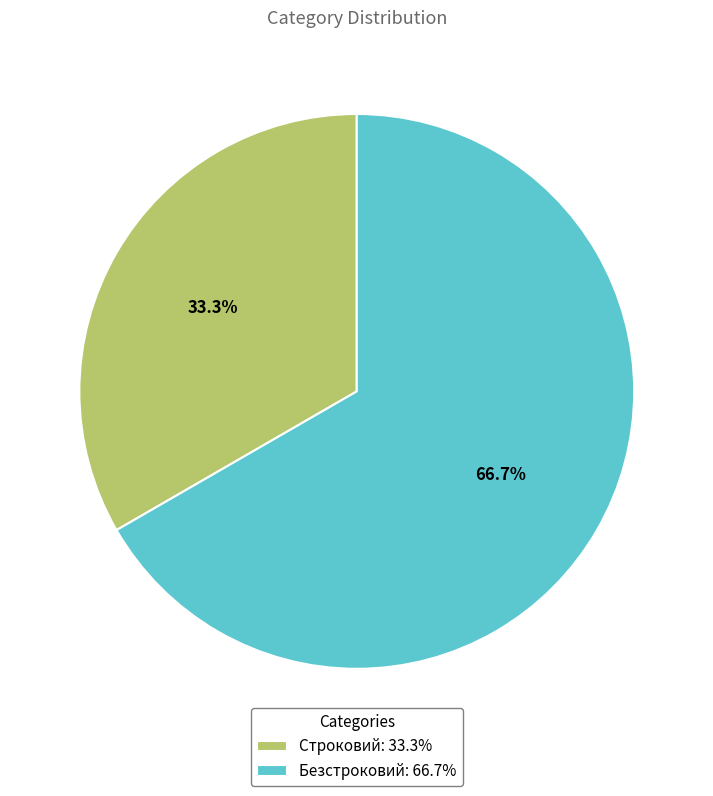

Is there a majority slice in this chart?

Yes